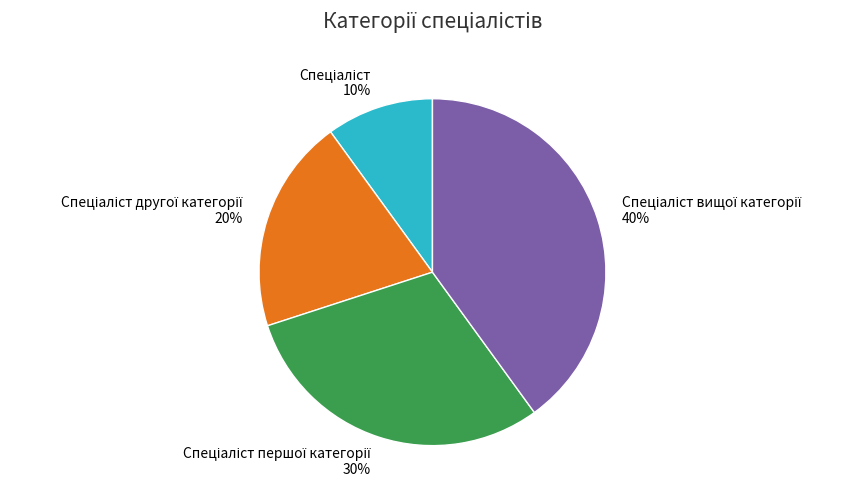

Is there any slice that represents more than half of the pie?

No